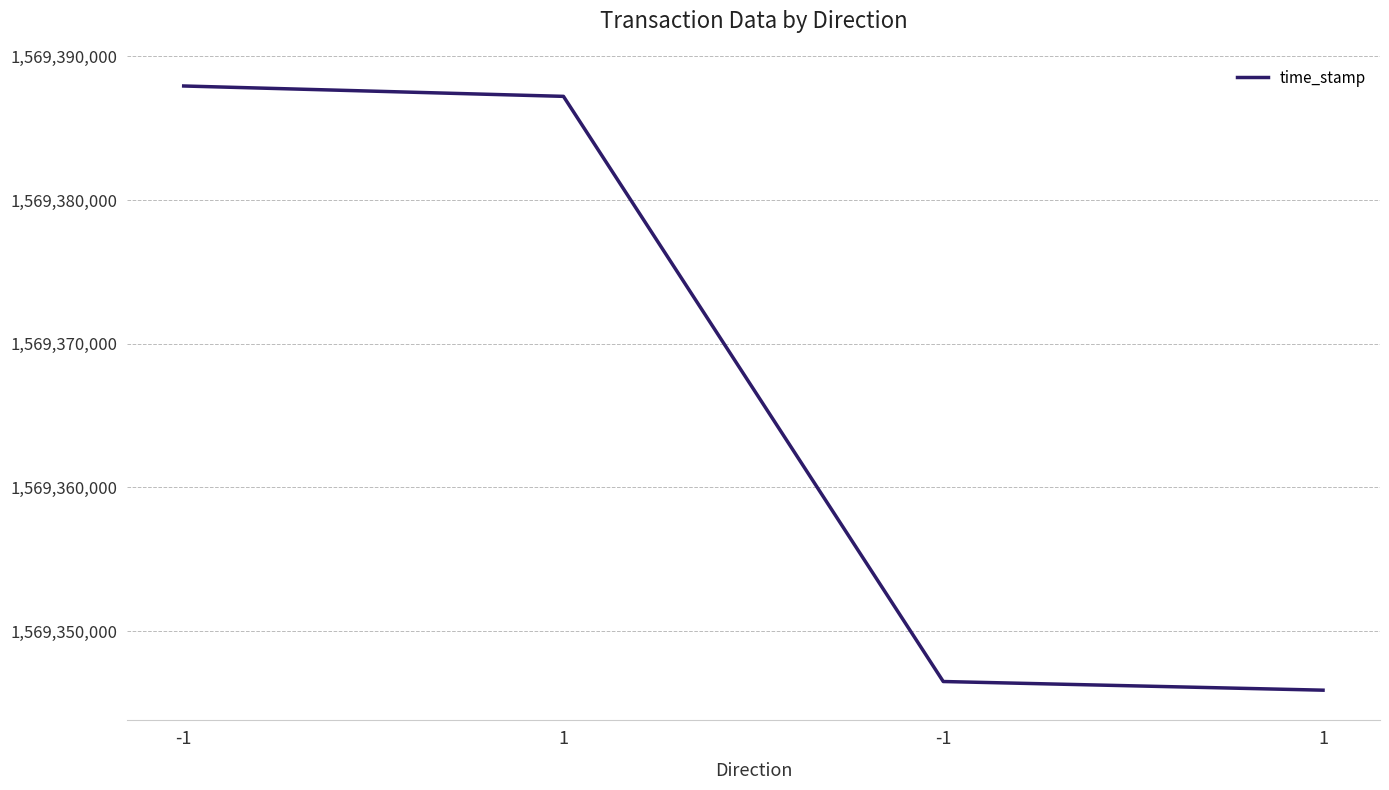

The chart shows a value of 1569345887 at 1. True or false?

True